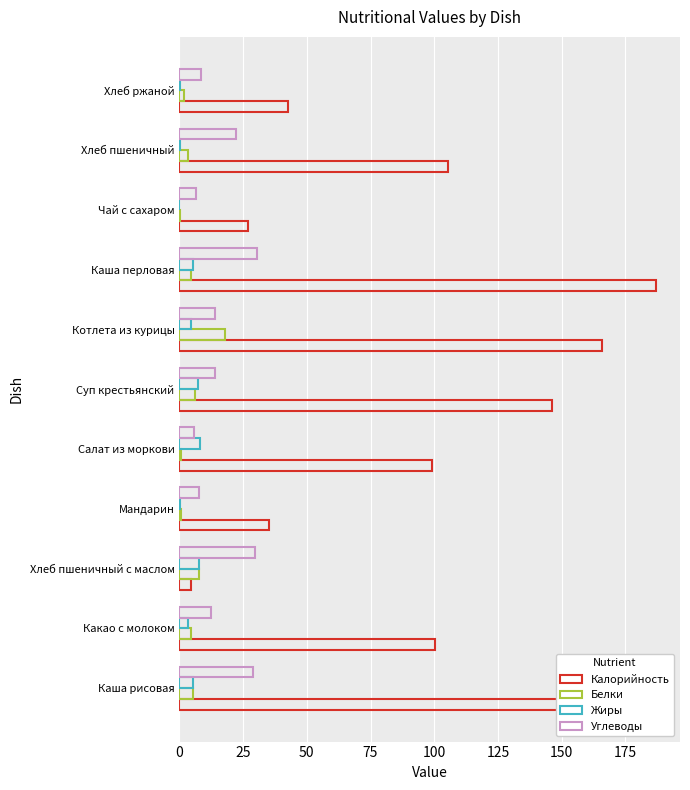

What is the value of the Углеводы bar at the 5th from the left?

5.7